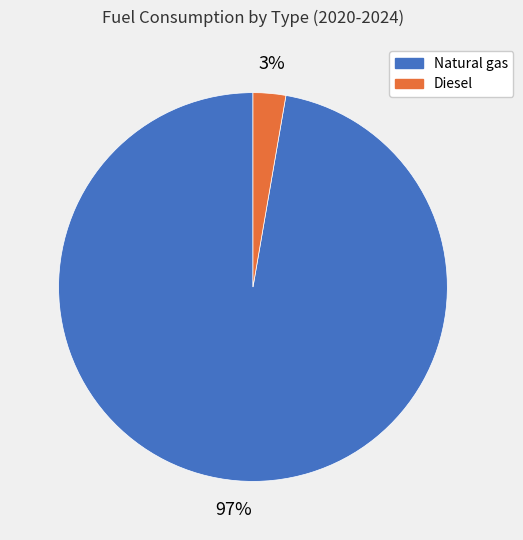

Is there any slice that represents more than half of the pie?

Yes